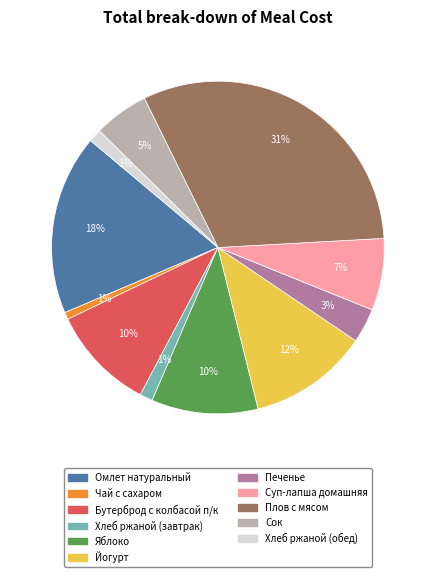

Which category has the biggest portion of the pie?

Плов с мясом